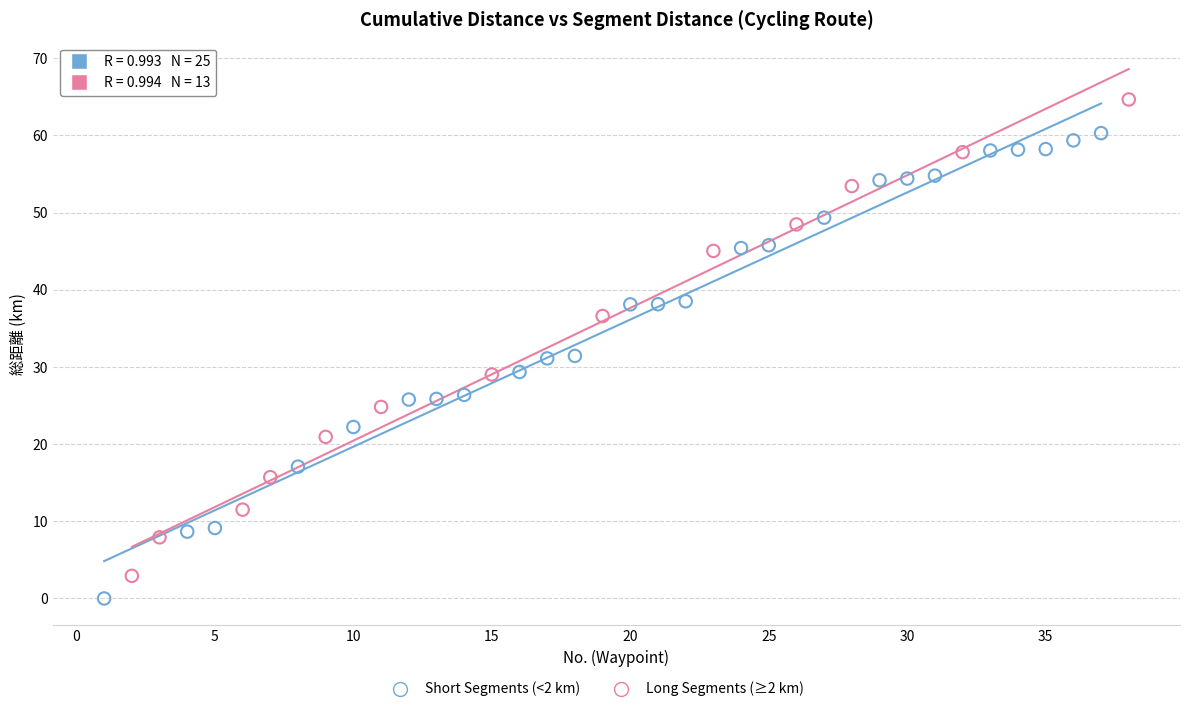

Which series contains the highest Y value?

Long Segments (≥2 km)